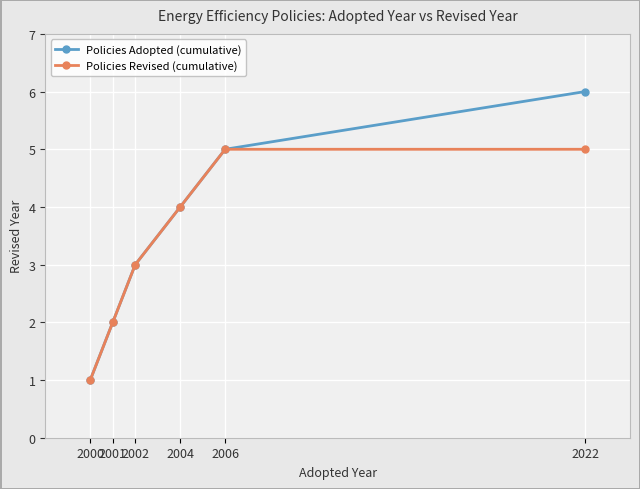

How many lines are shown in the chart?

2